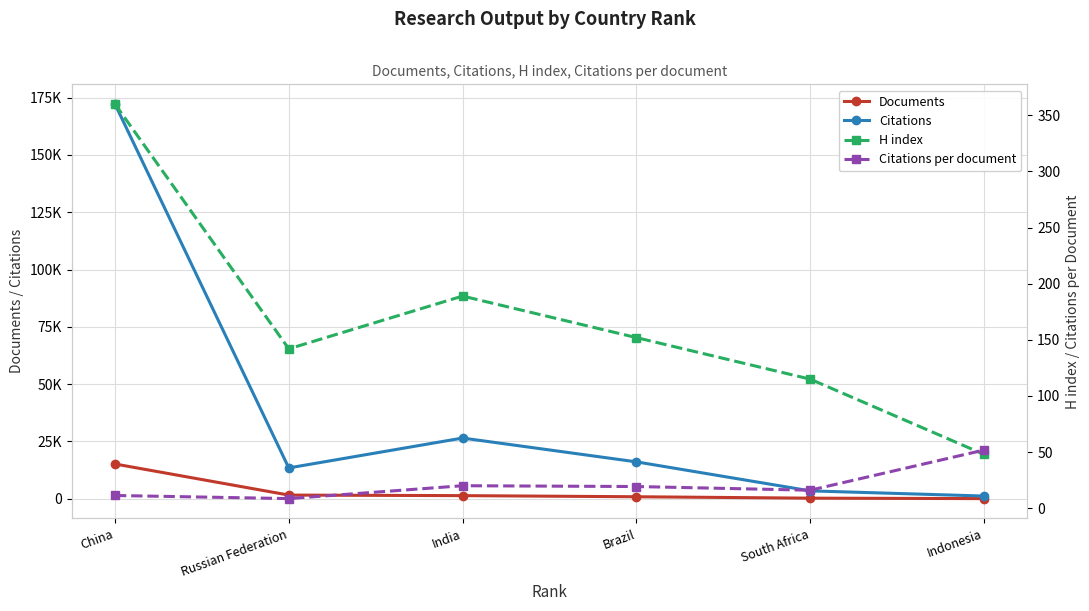

Which series has the largest range (max minus min)?

Citations